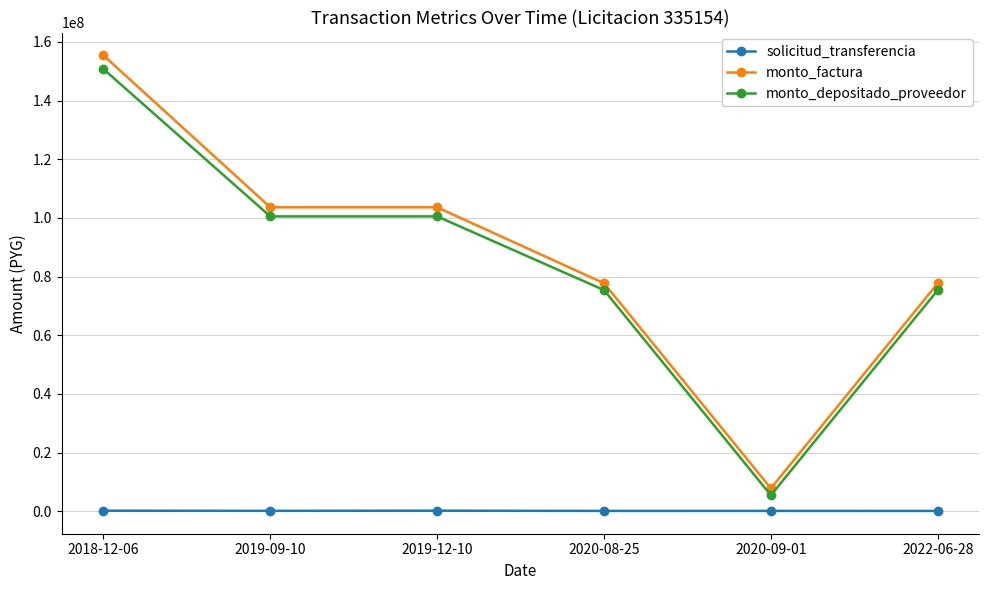

At which category is the sum across all series the highest?

2018-12-06